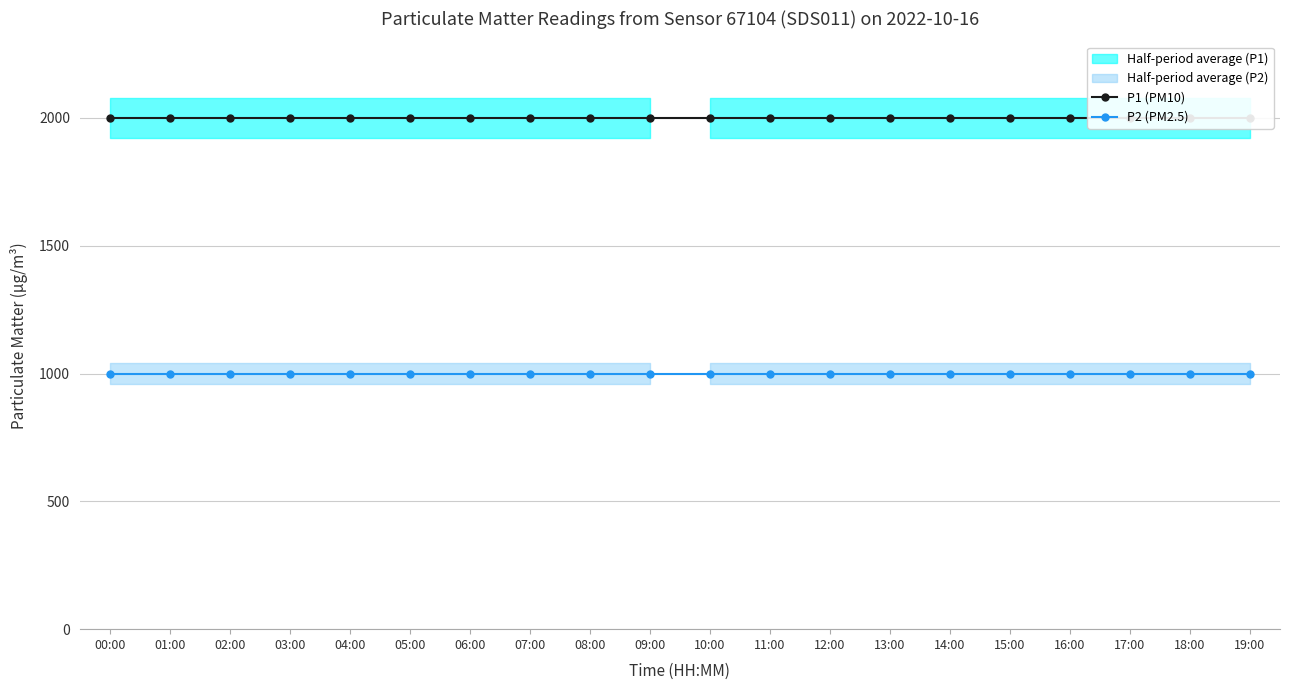

What is the total value across all series at 05:00?

2999.8